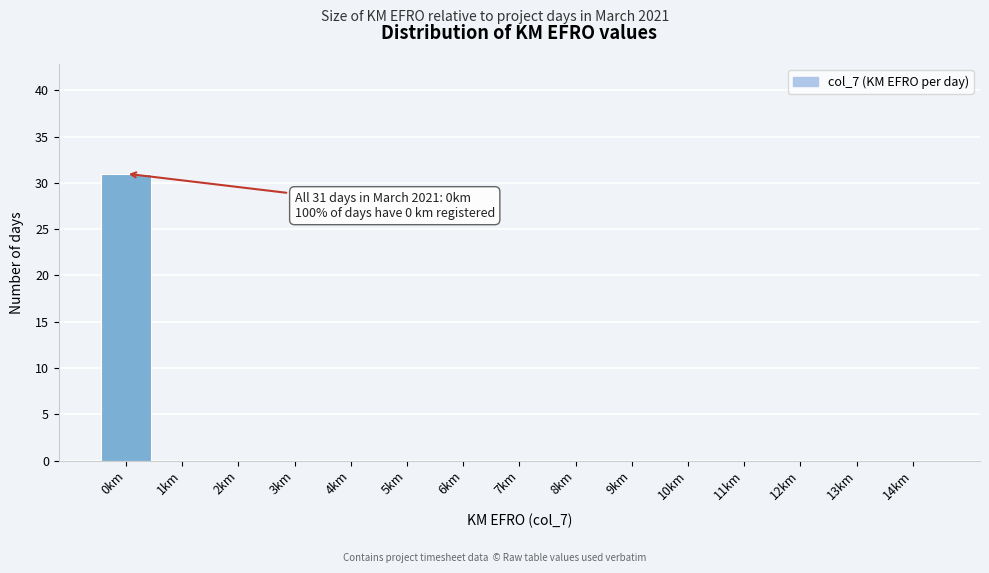

Reading left to right, list all the values displayed in this chart.

0km=31	1km=0	2km=0	3km=0	4km=0	5km=0	6km=0	7km=0	8km=0	9km=0	10km=0	11km=0	12km=0	13km=0	14km=0